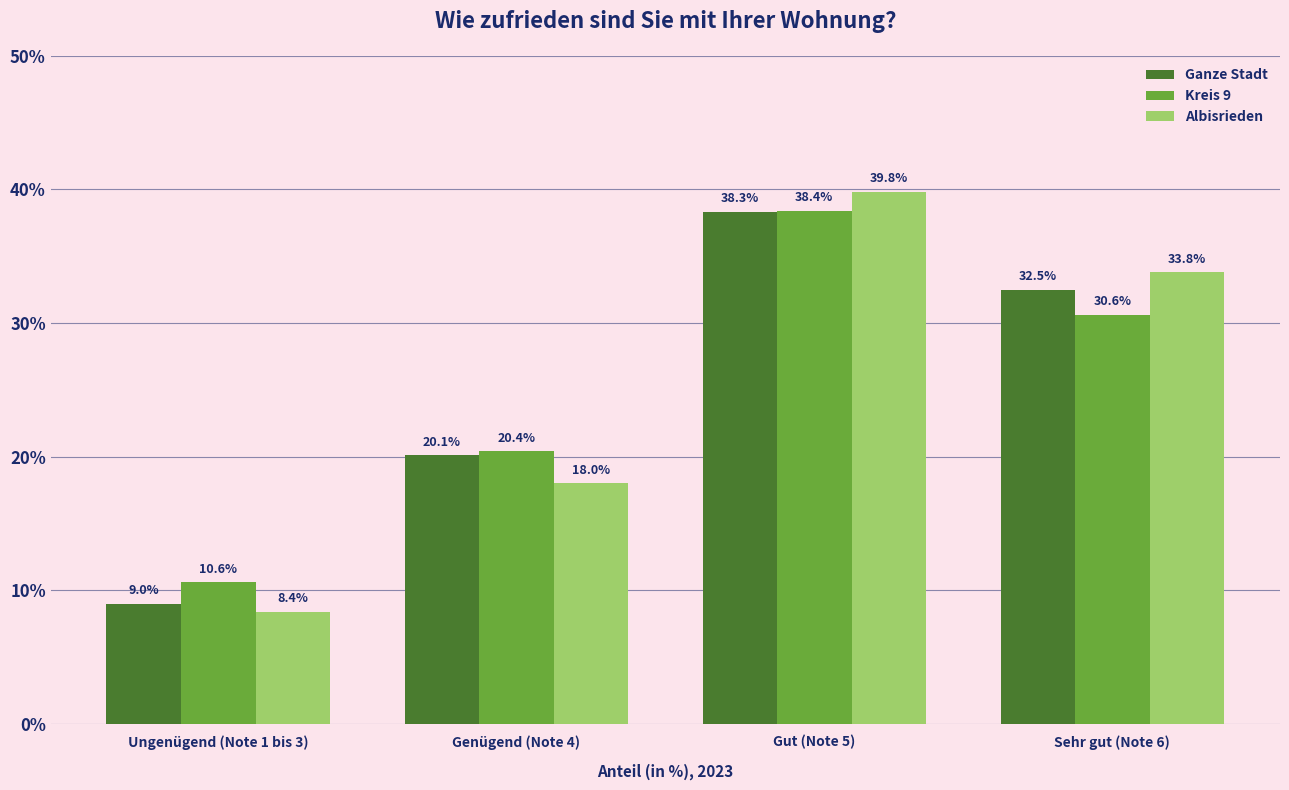

What is the total value across all series at Ungenügend (Note 1 bis 3)?

28.0